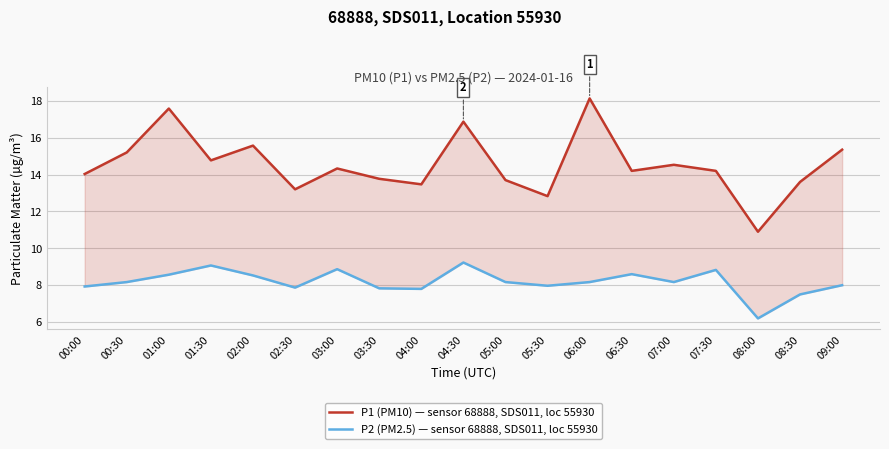

What is the label of the 9th point from the left?

04:00